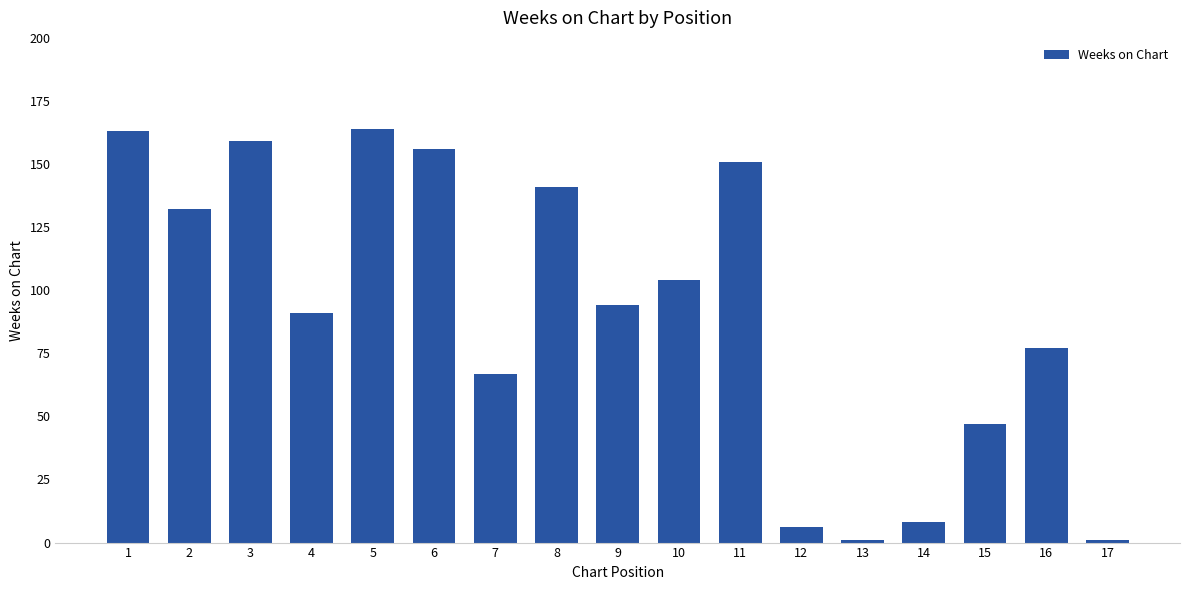

What is the sum of all values?

1562